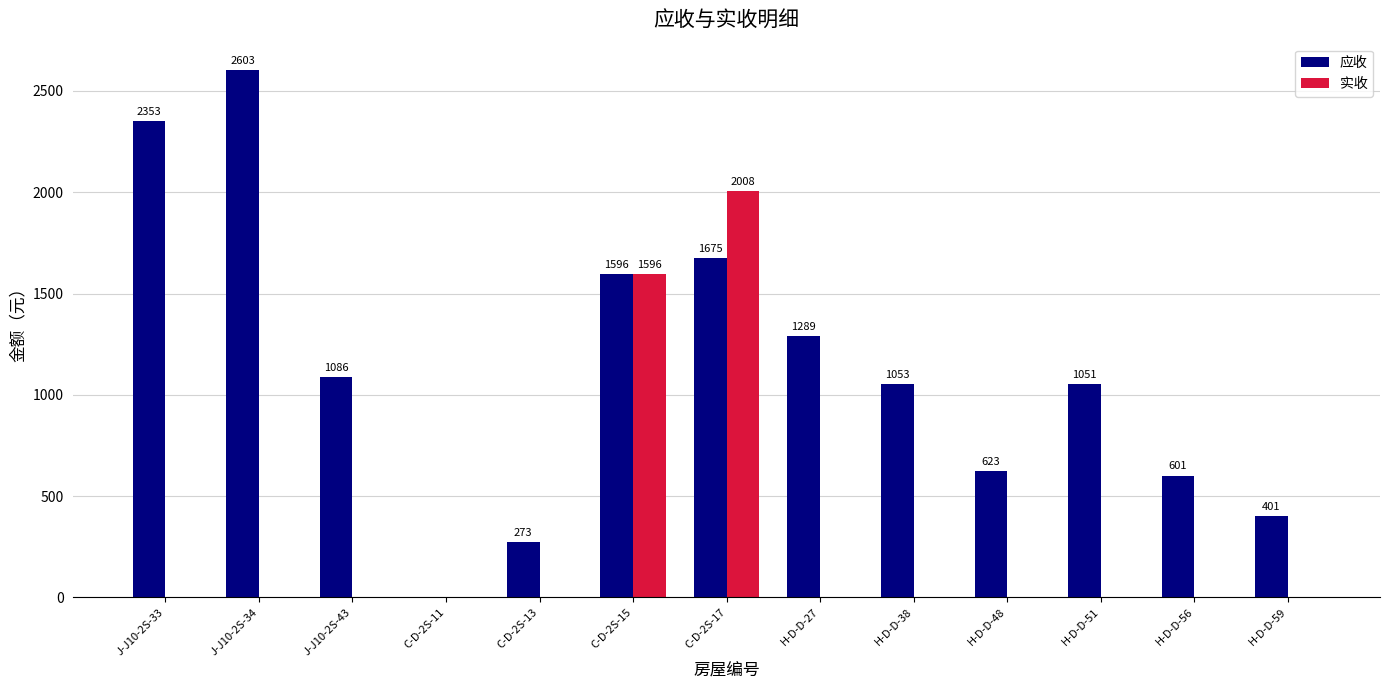

Between J-J10-2S-33 and C-D-2S-11, which series saw the biggest shift?

应收